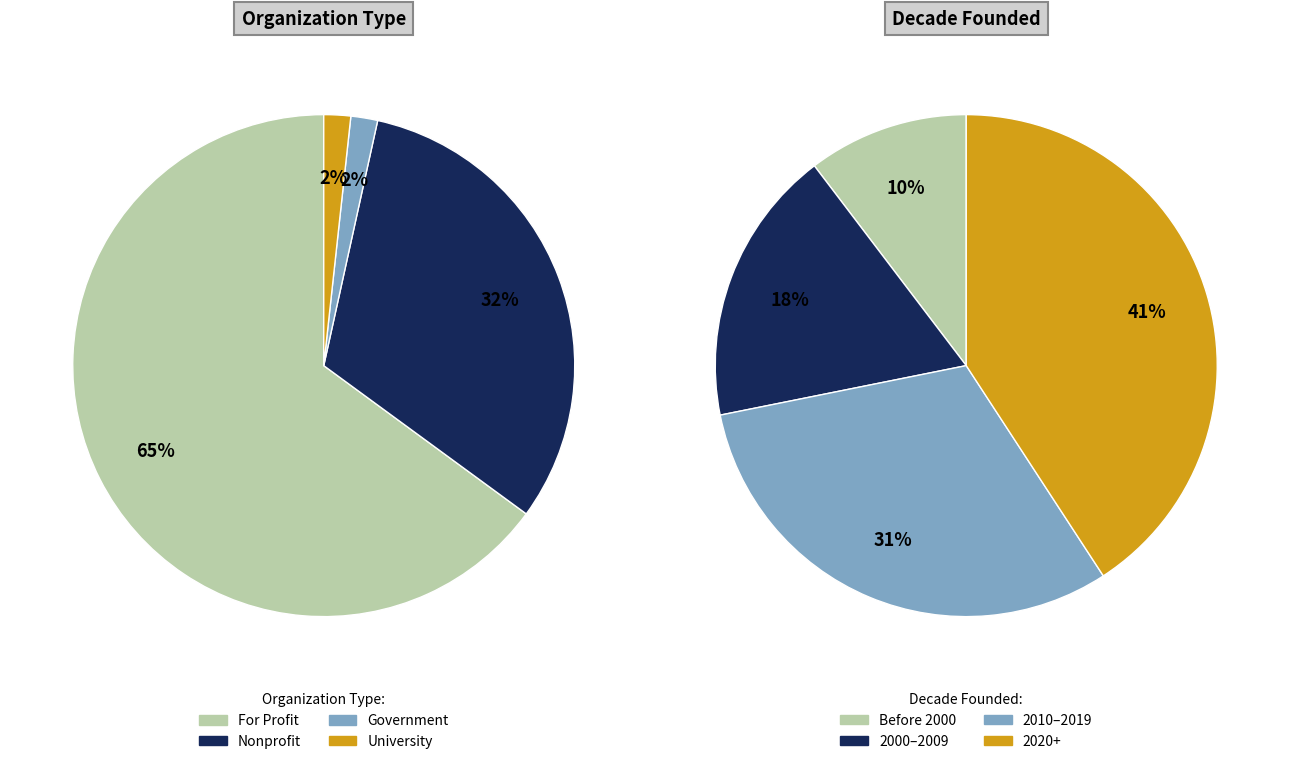

To the nearest percent, what is the difference between the Nonprofit and University slice percentages?

30%